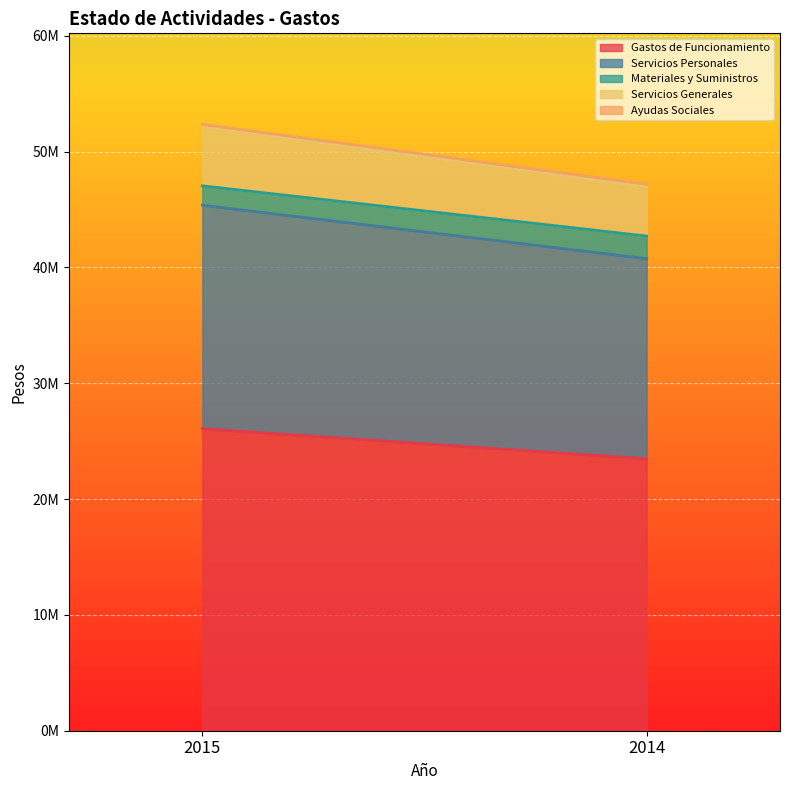

Reading left to right, what are all the values shown in this chart?

Gastos de Funcionamiento: 2015=26070413.0	2014=23469032.6
Servicios Personales: 2015=19292487.0	2014=17280515.1
Materiales y Suministros: 2015=1676787.0	2014=1951037.8
Servicios Generales: 2015=5101138.0	2014=4237479.8
Ayudas Sociales: 2015=208744.0	2014=239882.8